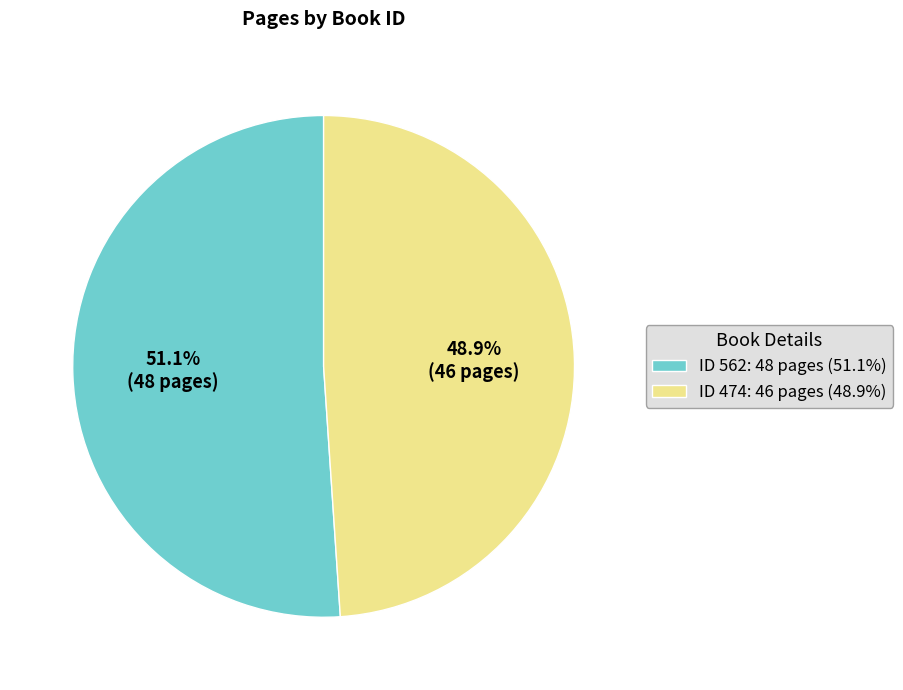

Is there any slice that represents more than half of the pie?

Yes